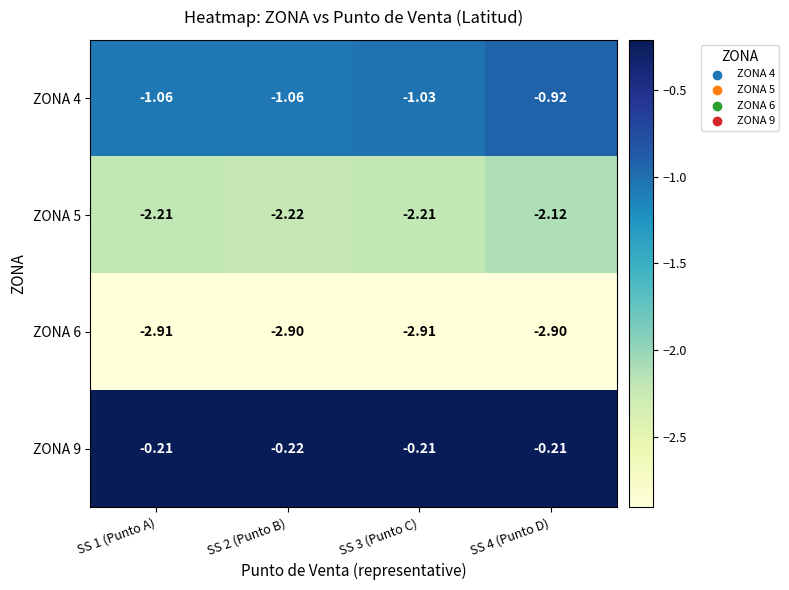

Is the value of ZONA 5 at SS 4 (Punto D) greater than the value of ZONA 6 at SS 1 (Punto A)?

Yes